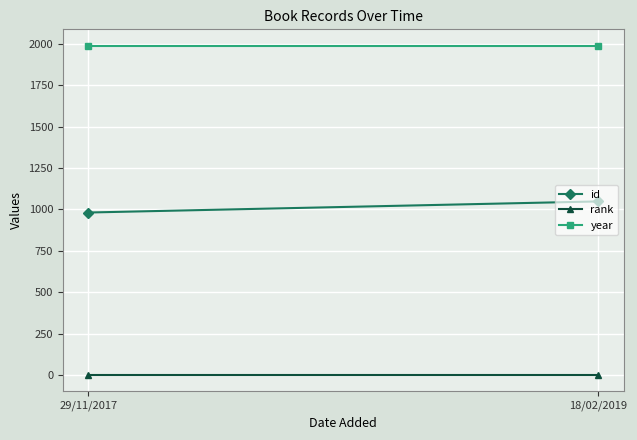

Reading left to right, what are all the values shown in this chart?

id: 981	1048
rank: 1	1
year: 1988	1988